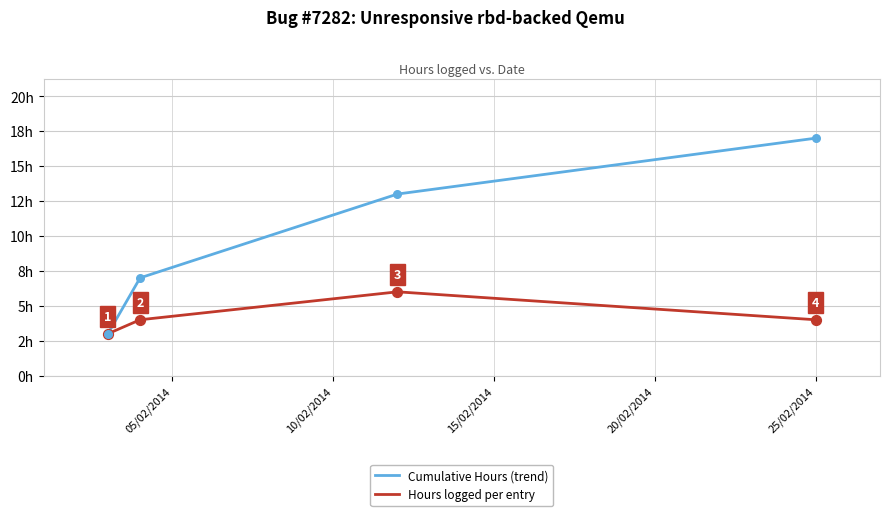

What are all the series names shown in the legend?

Cumulative Hours (trend), Hours logged per entry